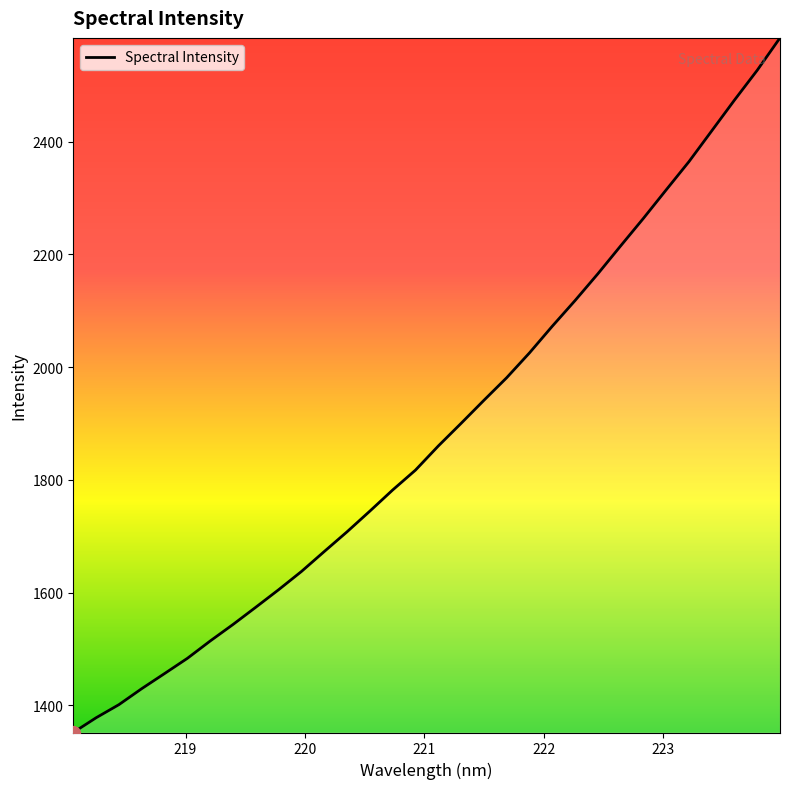

What is the smallest value displayed?

1351.8